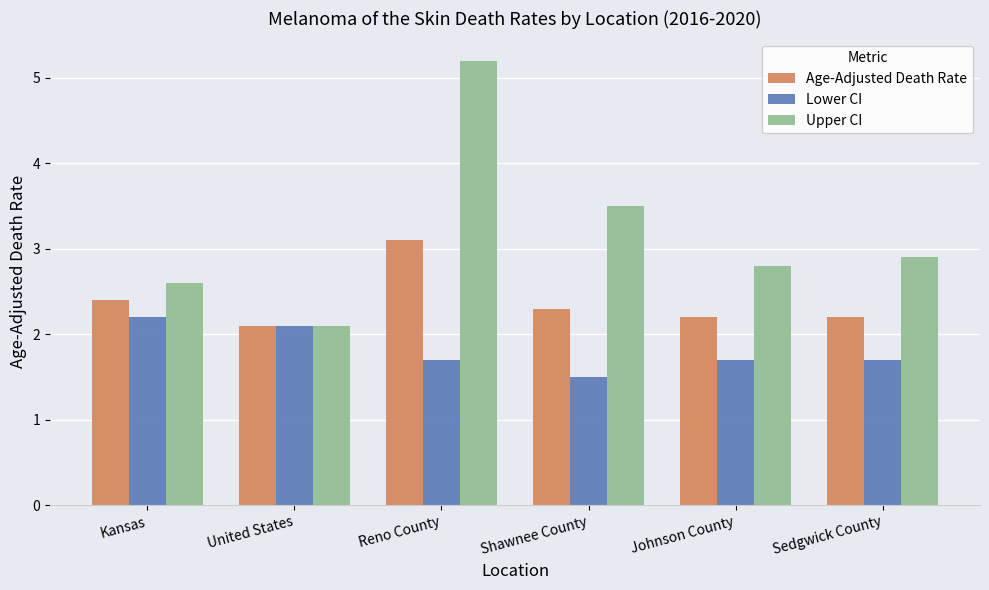

Which series changed the most between Kansas and Reno County?

Upper CI